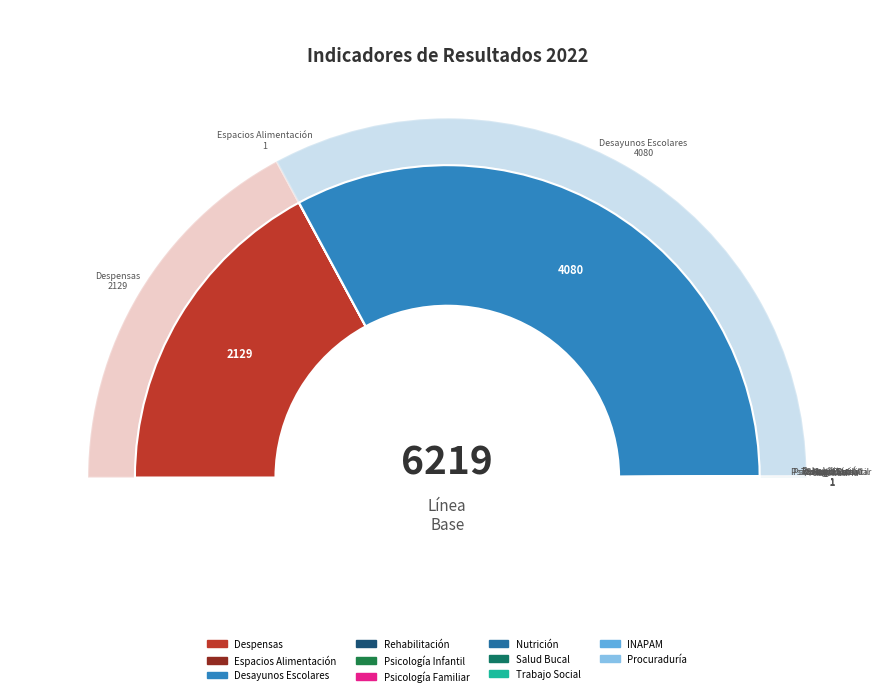

Which slice is the largest?

Desayunos Escolares